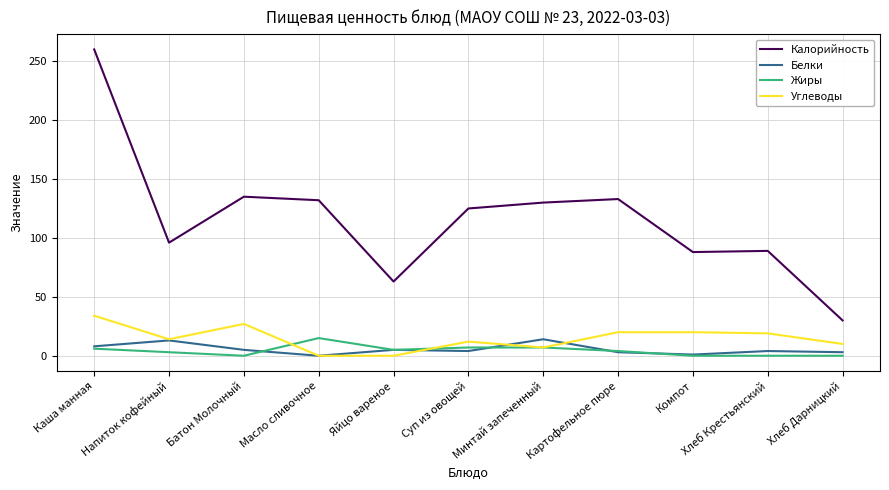

What is the difference between the second highest and minimum values in the Белки series?

13